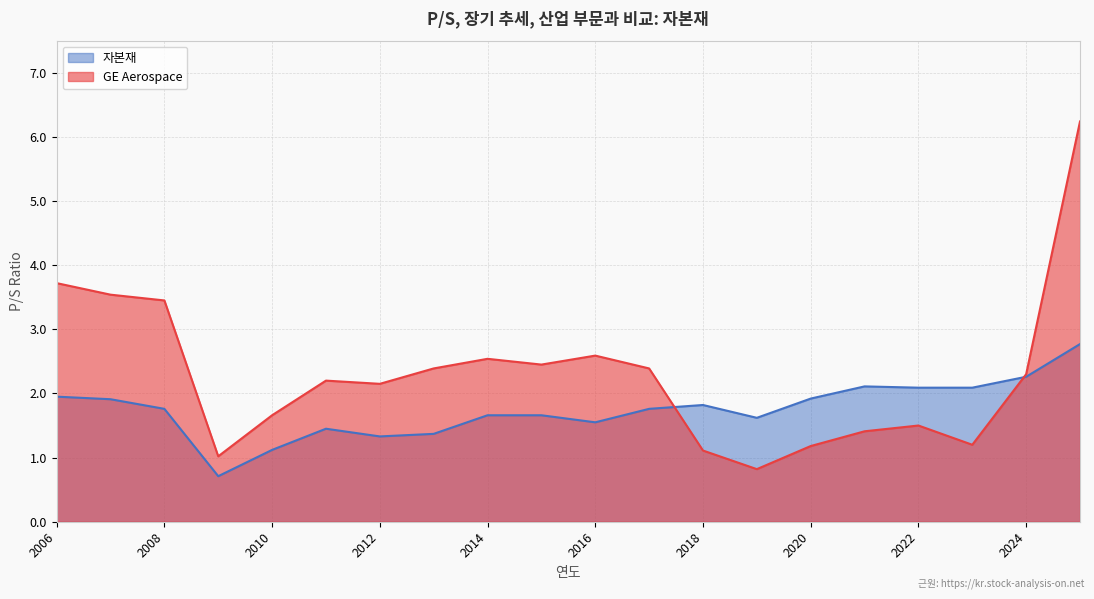

True or false: GE Aerospace has a value of 1.7 at 2010.

True